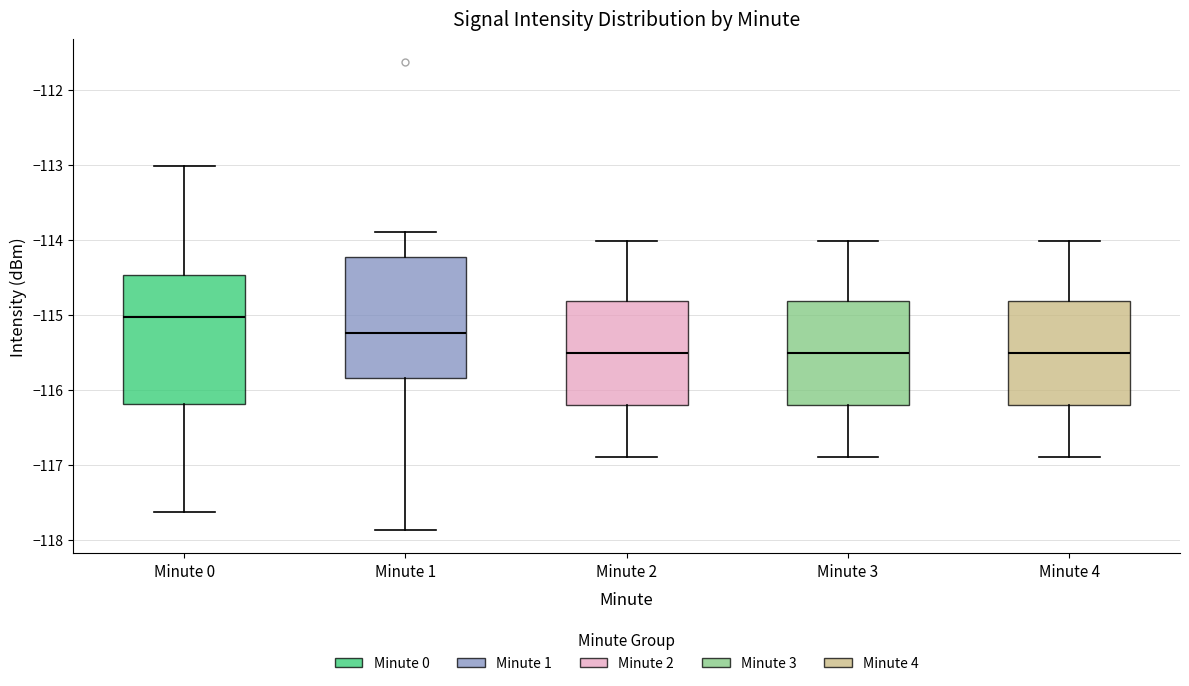

Which box is the tallest, from its lower edge to its upper edge?

Minute 0